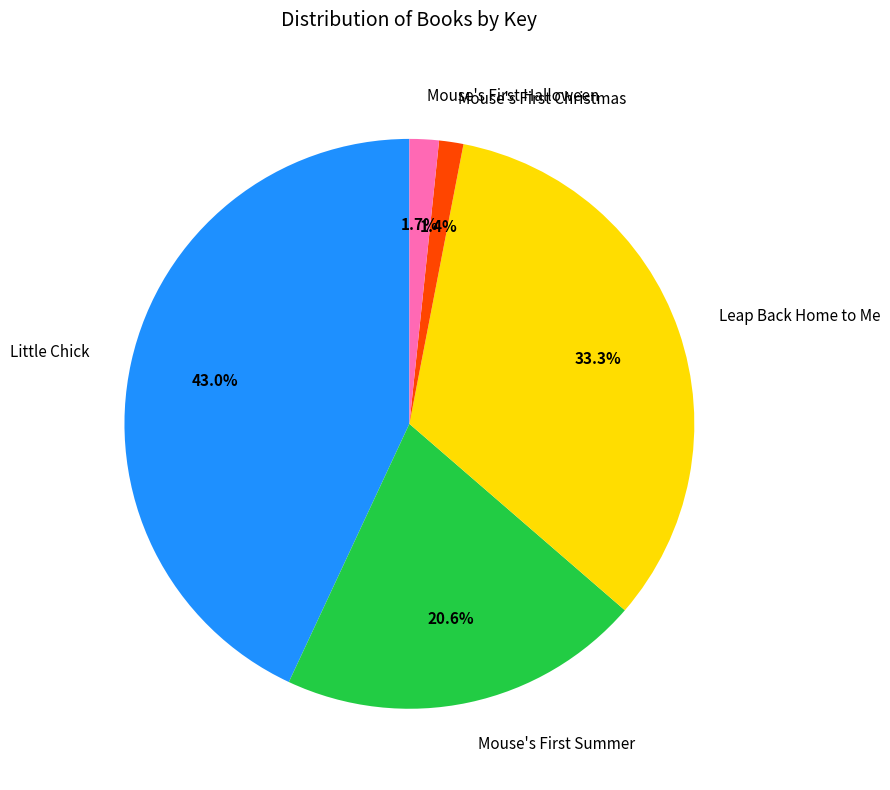

Is there any slice that represents more than half of the pie?

No